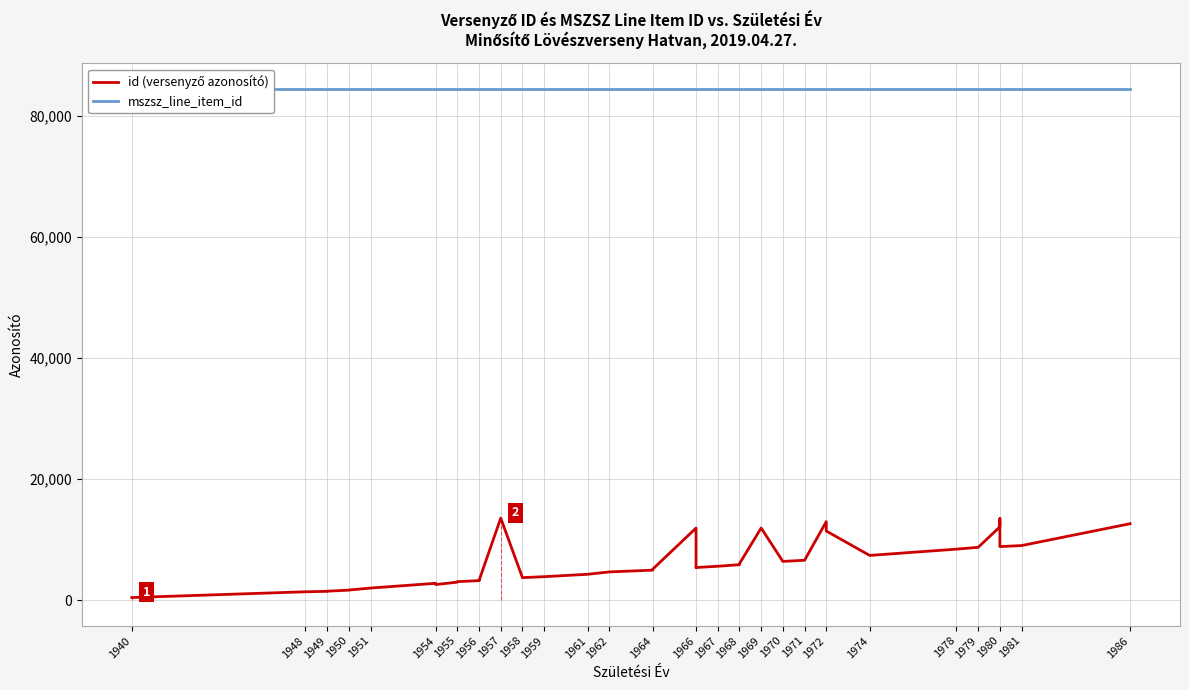

Is it true that id (versenyző azonosító) equals 3769 at 1957?

False